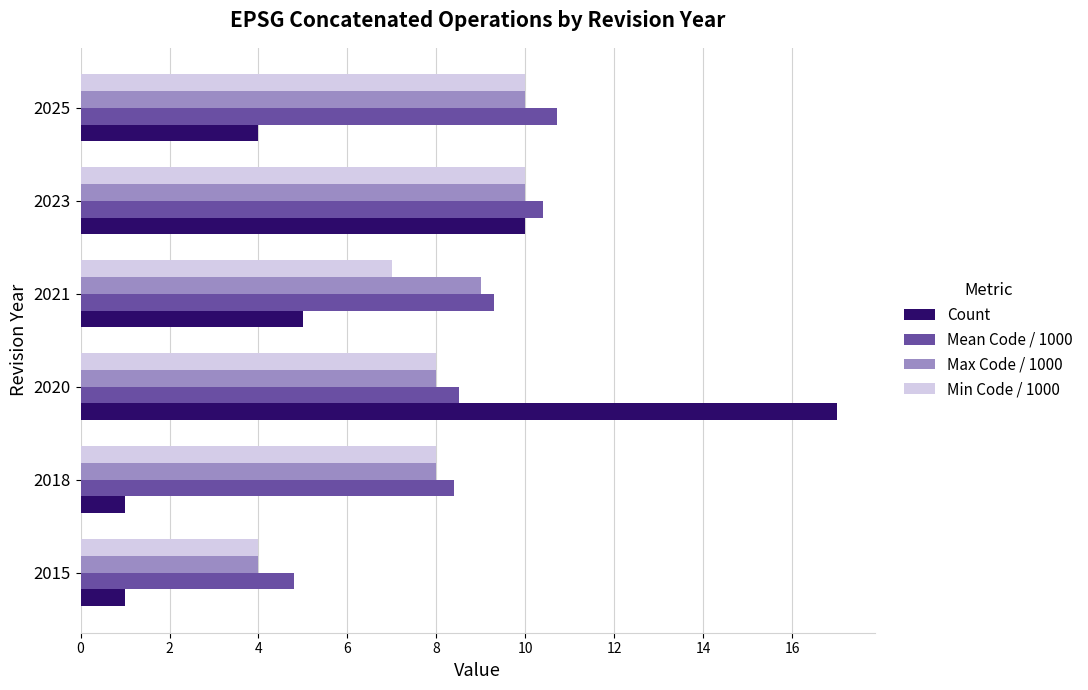

At how many categories does at least one series exceed 3?

6